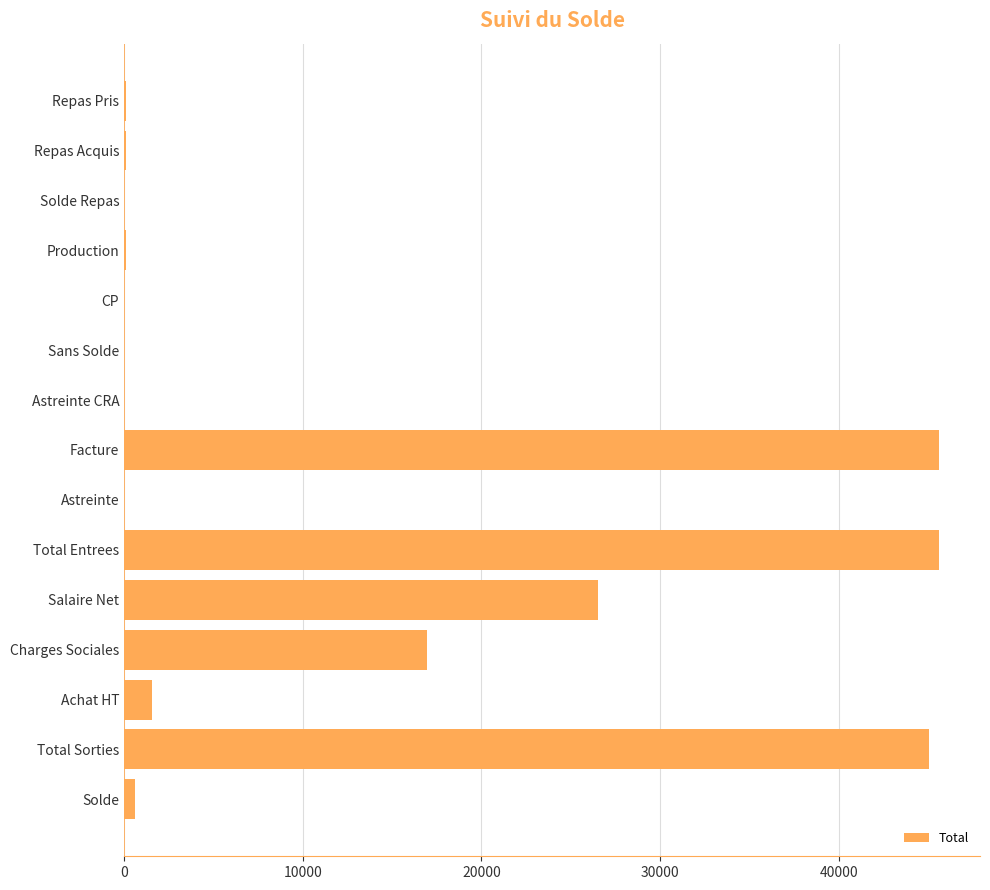

What is the maximum value shown in the chart?

45625.0